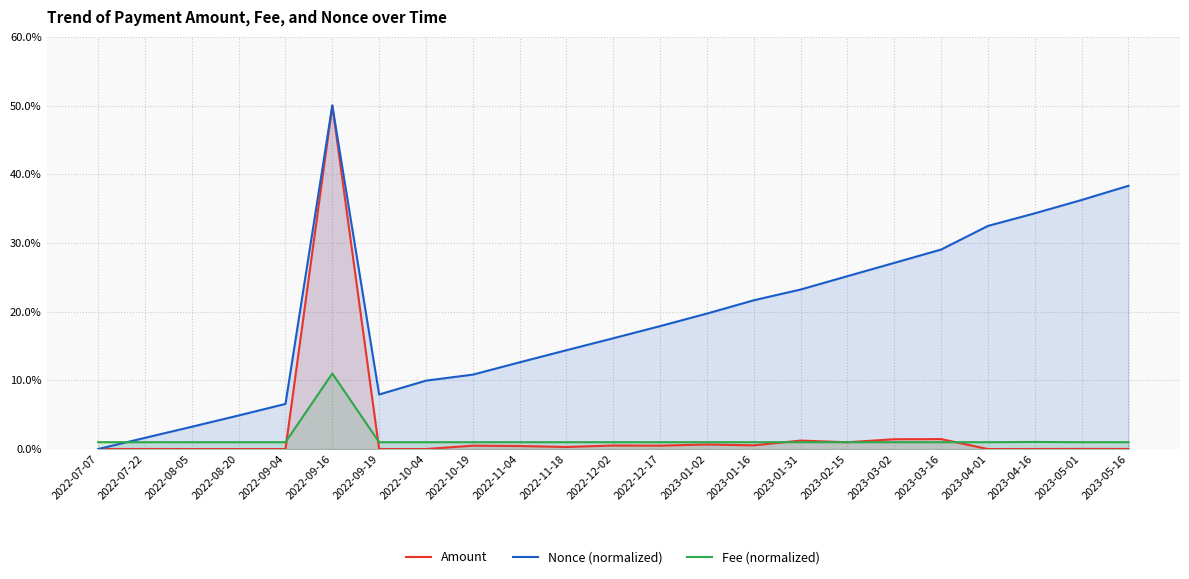

True or false: Fee (normalized) has a value of 1.0 at 2022-12-02.

True